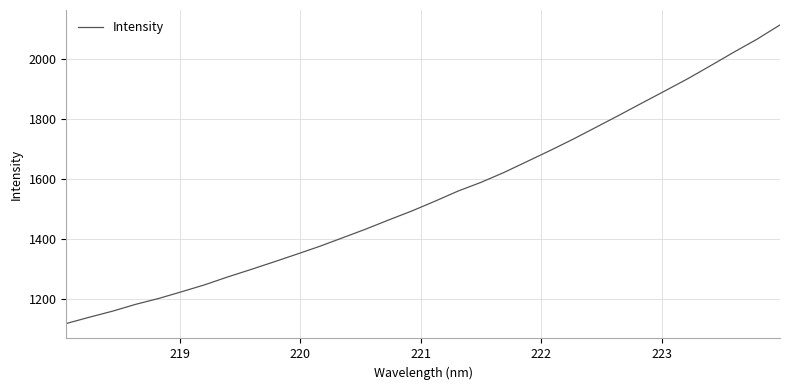

What is the difference between the maximum and minimum values?

992.0